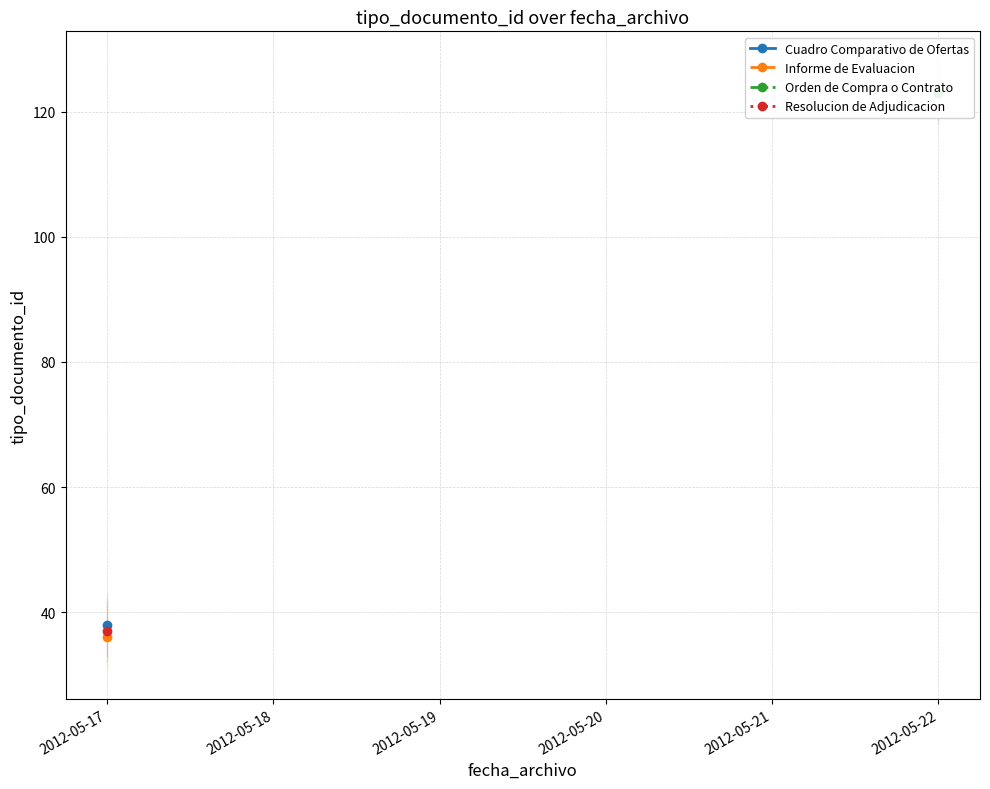

The Resolucion de Adjudicacion series shows 37.0 at 2012-05-17. True or false?

True